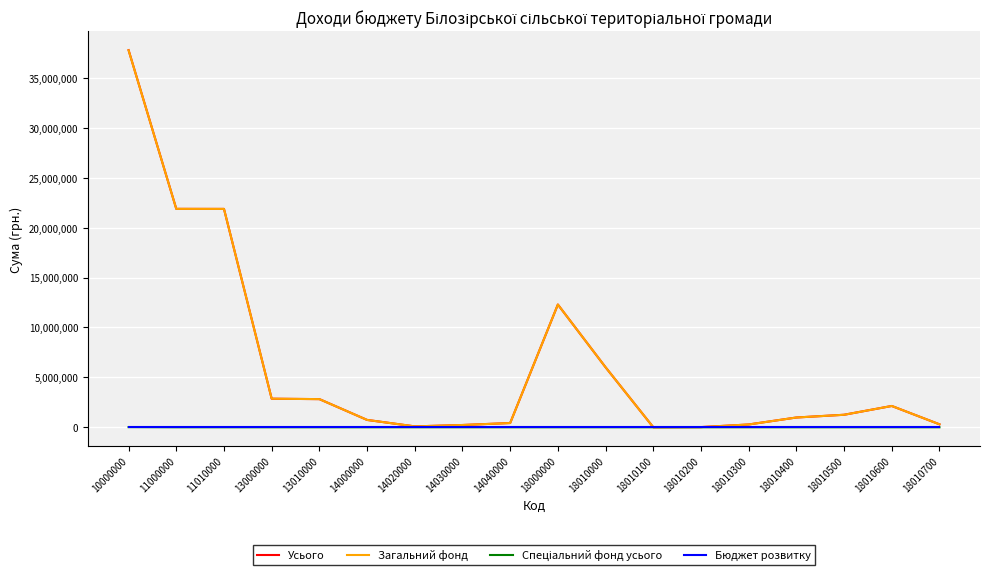

Which series has the largest range (max minus min)?

Усього